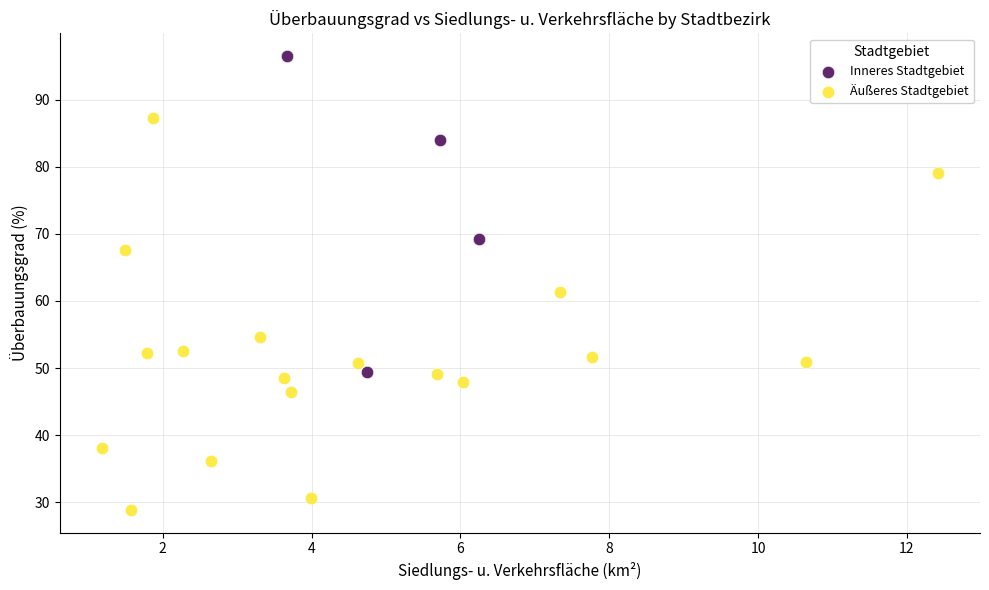

Which series contains the lowest Y value?

Äußeres Stadtgebiet